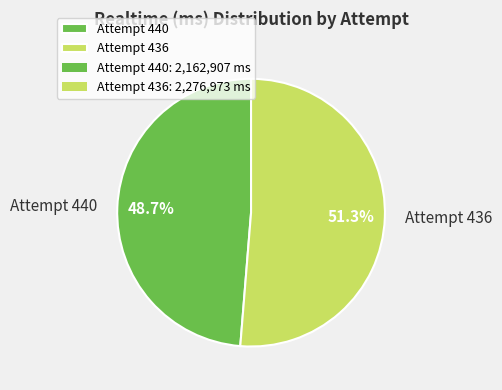

Rank the categories by value from lowest to highest.

Attempt 440, Attempt 436